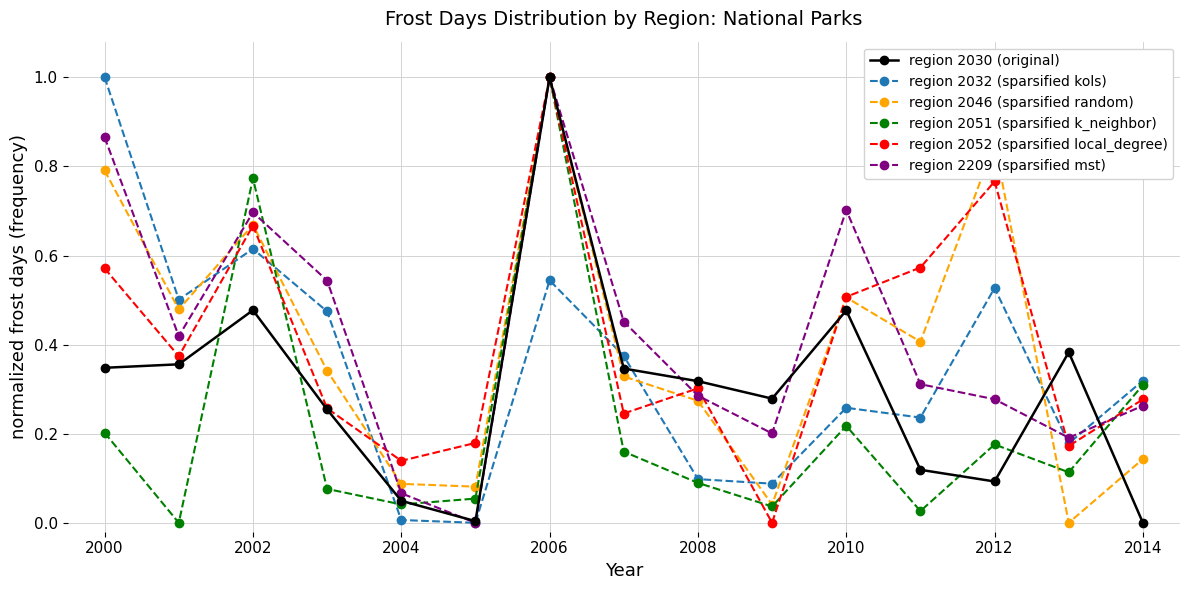

In region 2051 (sparsified k_neighbor), how many points are higher than both neighbors (excluding endpoints)?

4